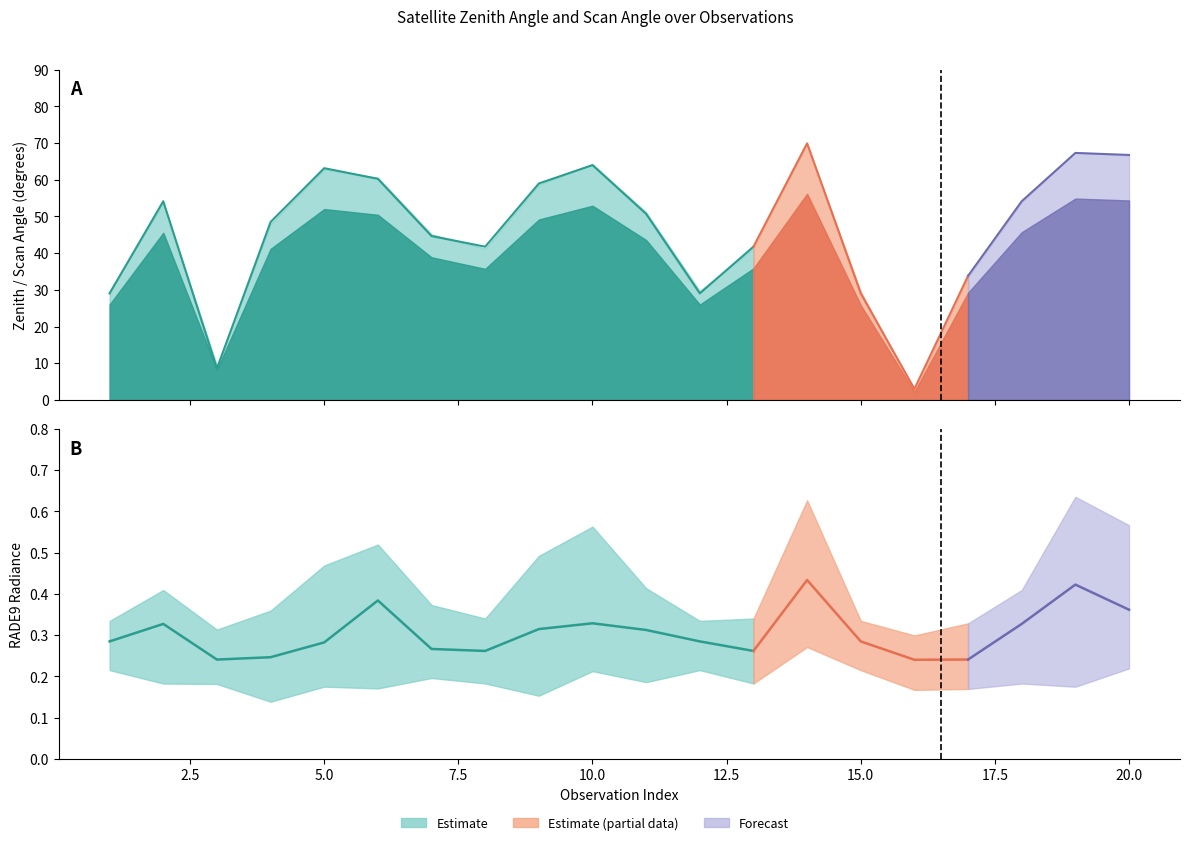

True or false: satz and scan_angle intersect in this chart.

False